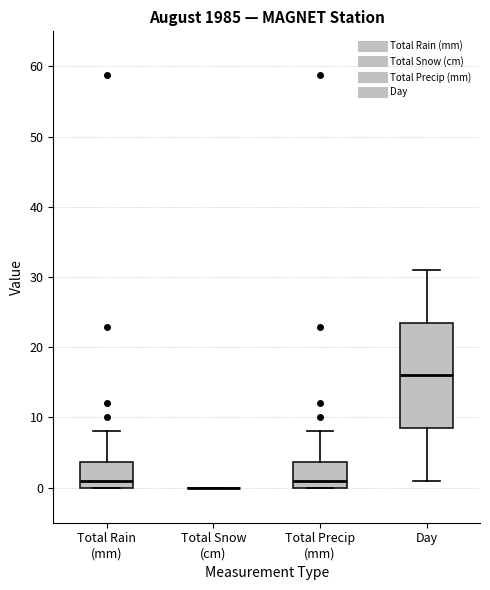

Reading left to right, transcribe this box plot: for each box, give where its median line is, the range the box spans, and where its two whiskers end, as read against the y-axis. The values are not printed on the chart, so give them approximately, as read against the axis.

Total Rain (mm): median 1, box 0 to 4, whiskers 0 to 8
Total Snow (cm): box collapsed to a line at 0, whiskers 0 to 0
Total Precip (mm): median 1, box 0 to 4, whiskers 0 to 8
Day: median 16, box 9 to 24, whiskers 1 to 31